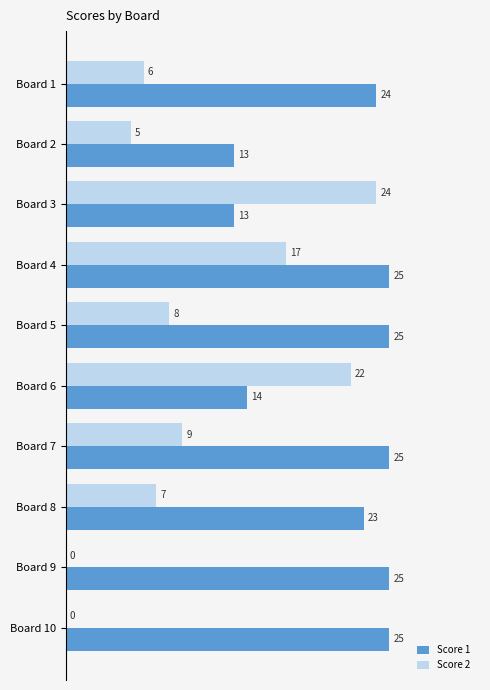

Which series changed the most between Board 1 and Board 7?

Score 2